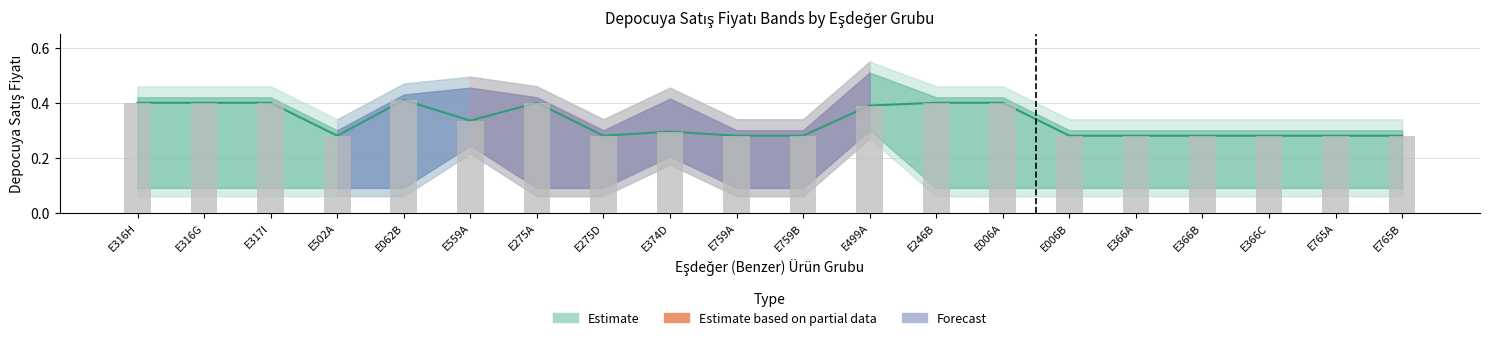

What is the value of the 3rd bar from the left?

0.4